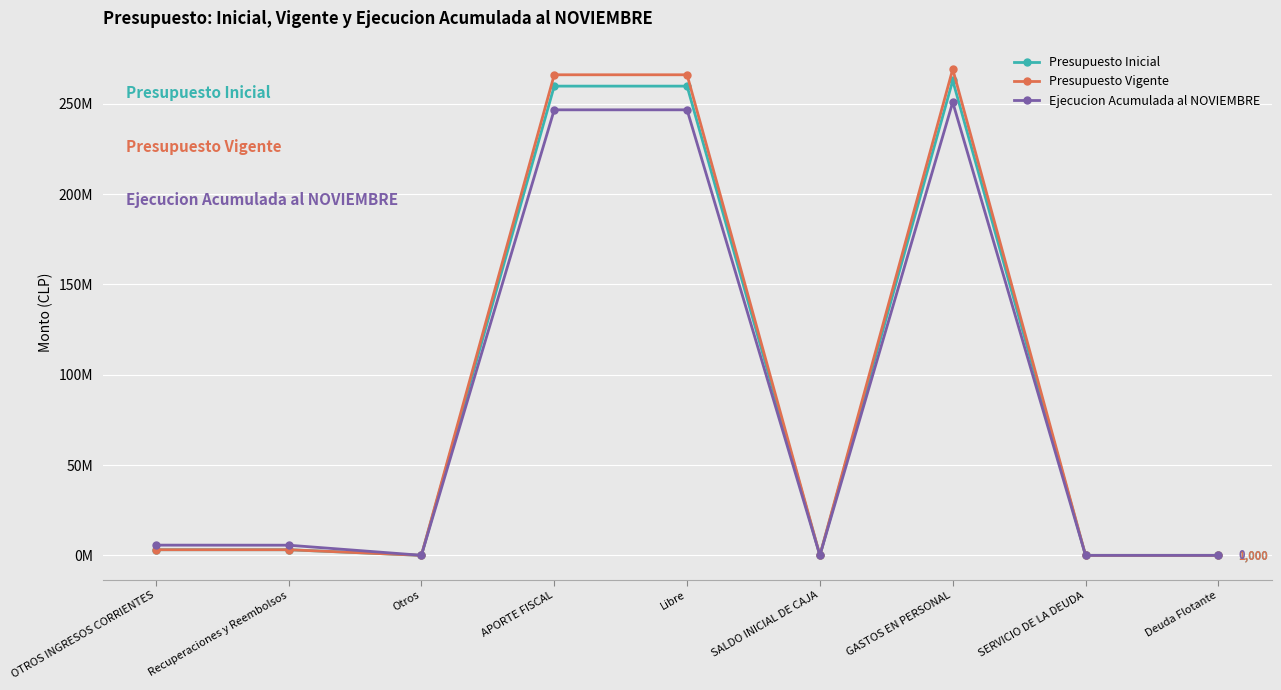

What is the difference between the second highest and minimum values in the Presupuesto Vigente series?

266056525